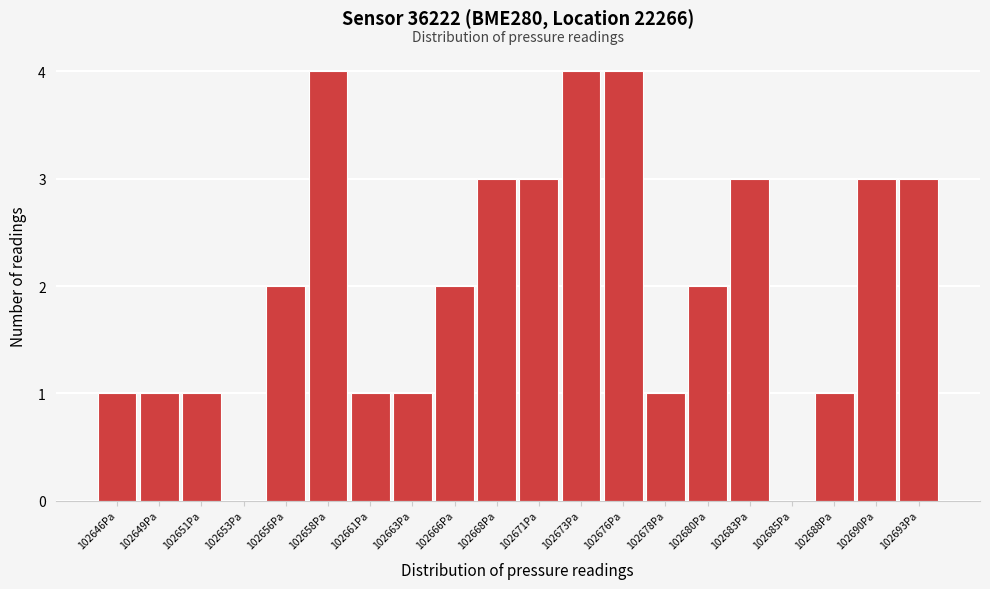

Reading left to right, what are all the values shown in this chart?

102646Pa=1	102649Pa=1	102651Pa=1	102653Pa=0	102656Pa=2	102658Pa=4	102661Pa=1	102663Pa=1	102666Pa=2	102668Pa=3	102671Pa=3	102673Pa=4	102676Pa=4	102678Pa=1	102680Pa=2	102683Pa=3	102685Pa=0	102688Pa=1	102690Pa=3	102693Pa=3